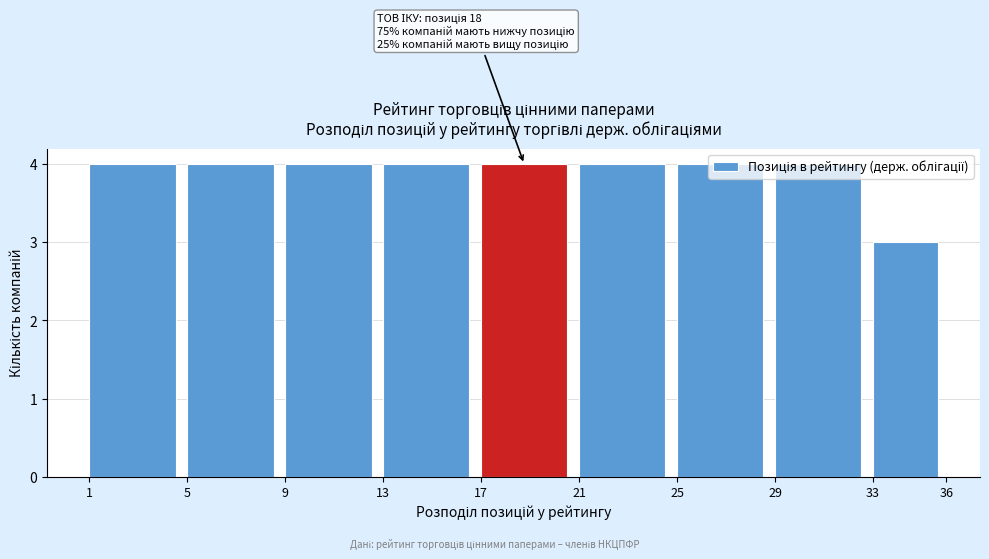

True or false: the data shows 1 at 25.

False